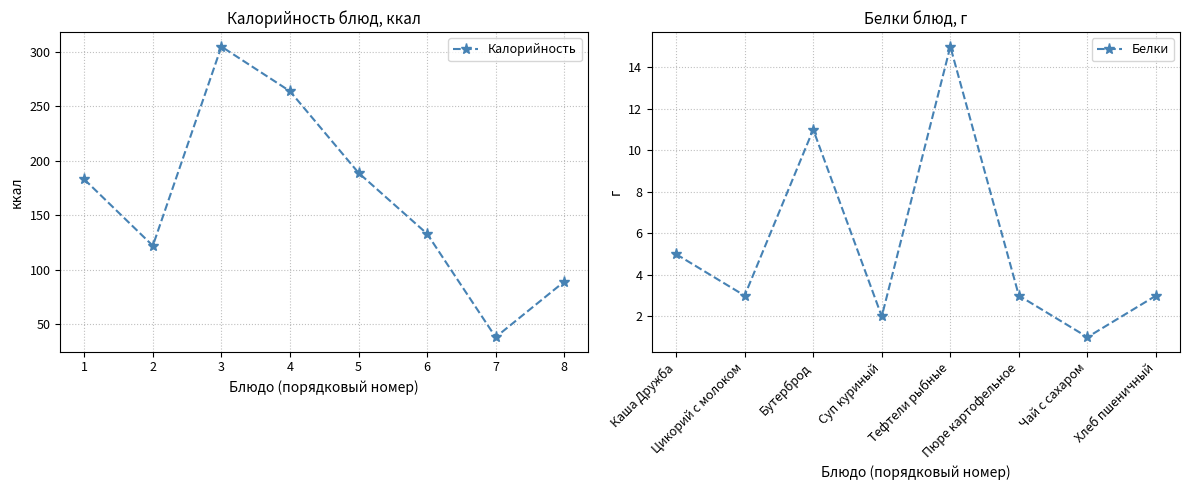

True or false: Калорийность and Белки intersect in this chart.

False